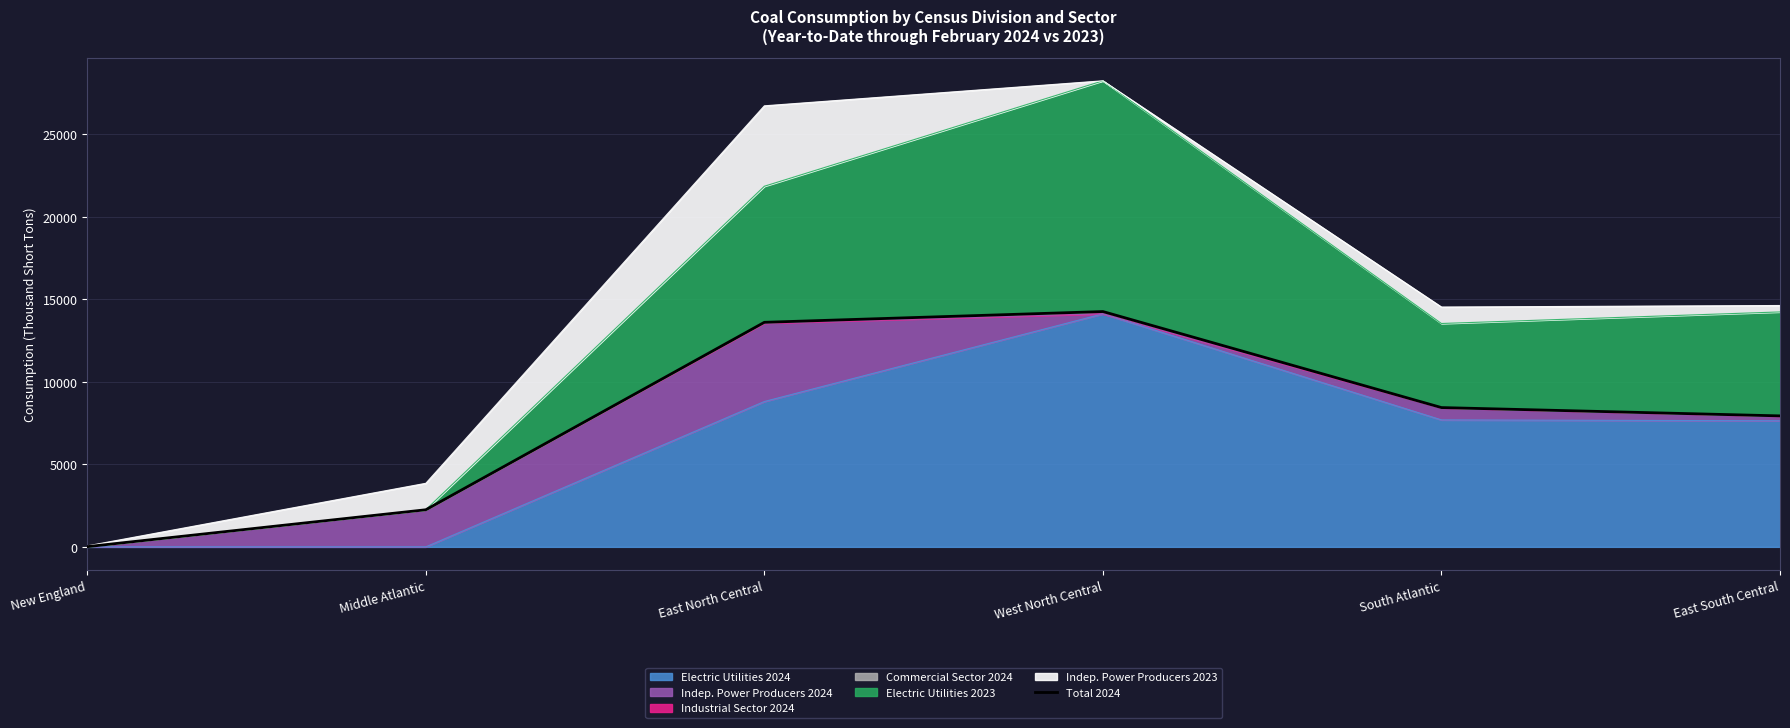

What is the label of the 3rd point from the left?

East North Central